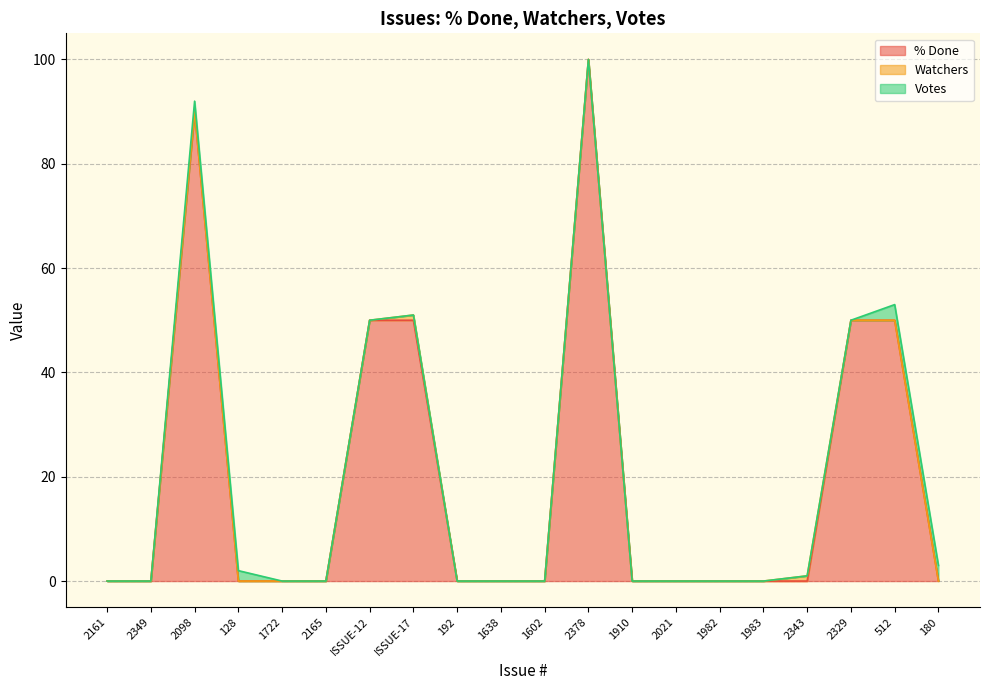

What position from the right is 2349?

19